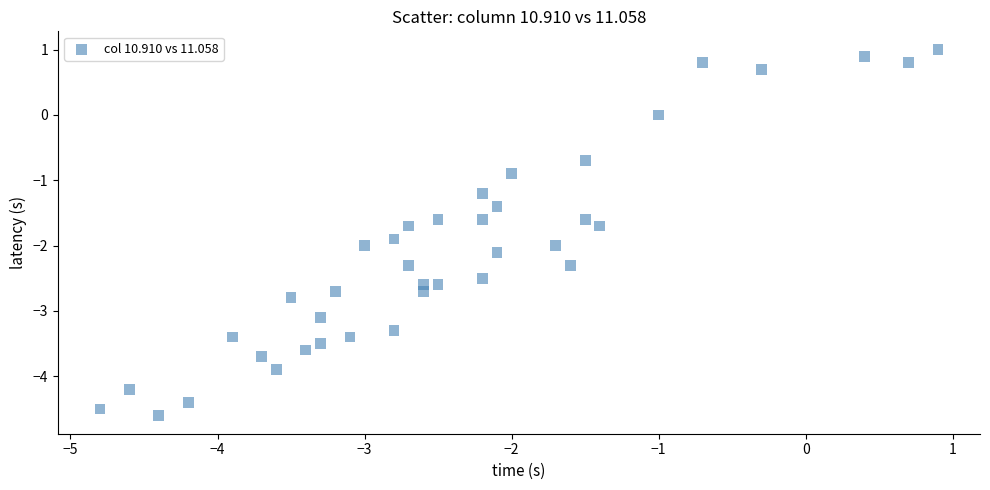

What Y value in the scatter plot is closest to -1?

-0.9